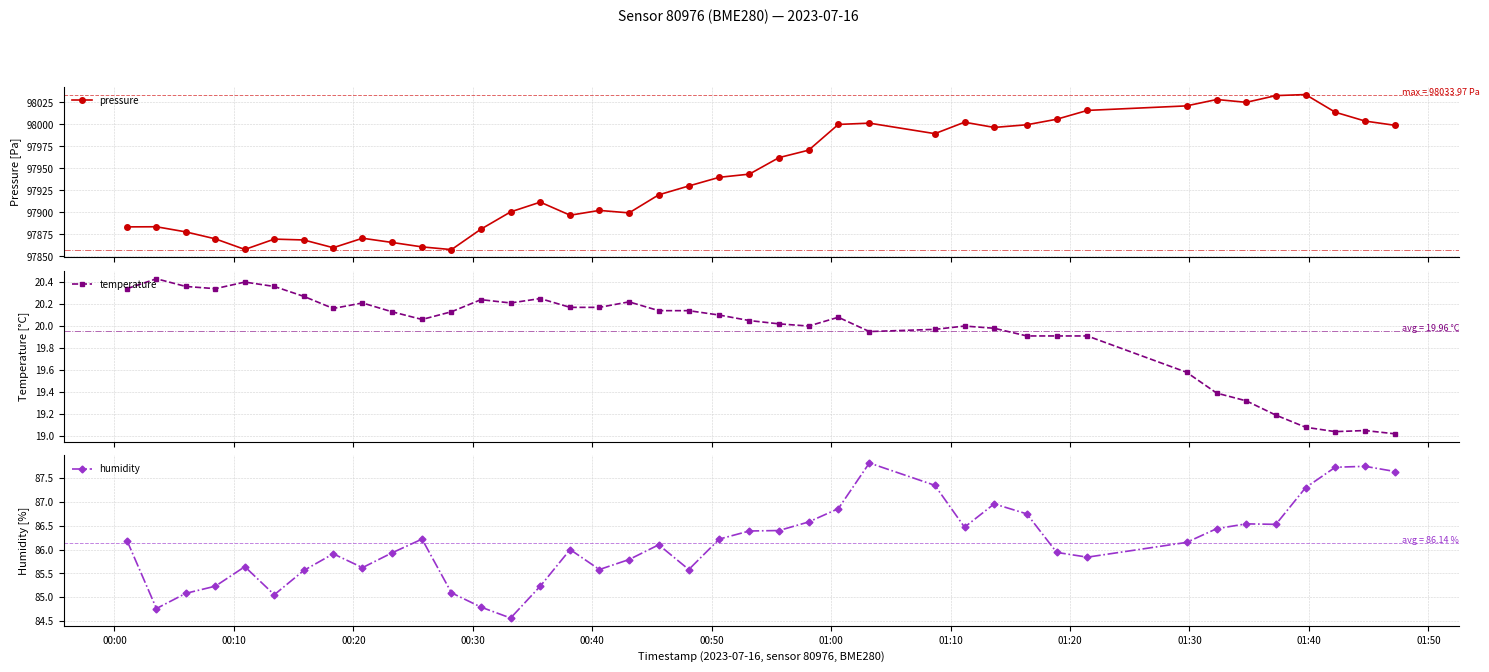

What is the difference between the second highest and second lowest values in the humidity series?

3.0